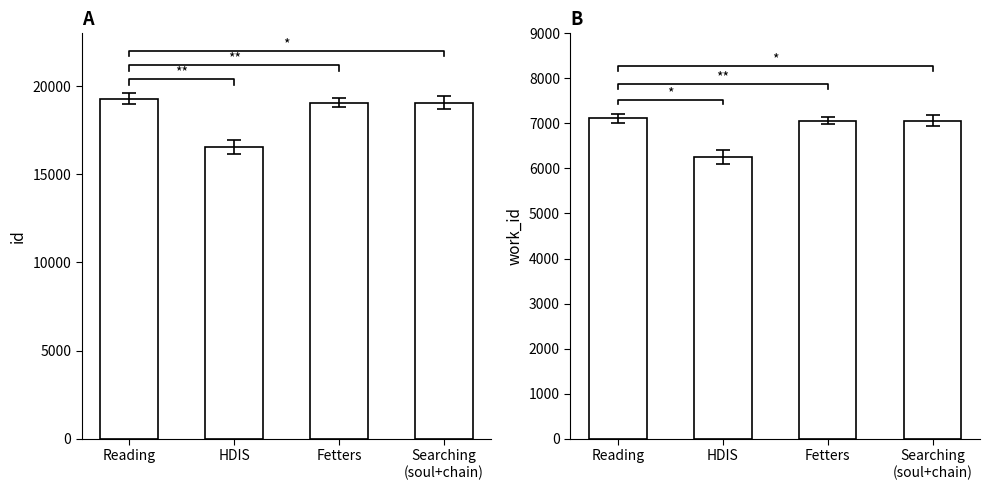

Reading left to right, extract all data points from this chart.

id: 19289	16565	19075	19075
work_id: 7120	6260	7056	7056